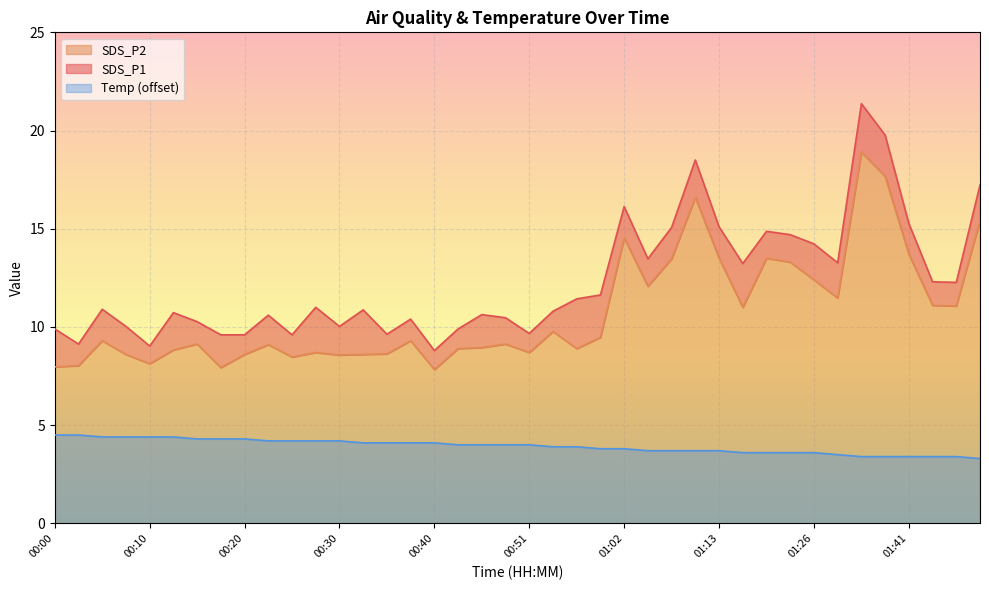

How many values in the SDS_P2 series are below 9?

17